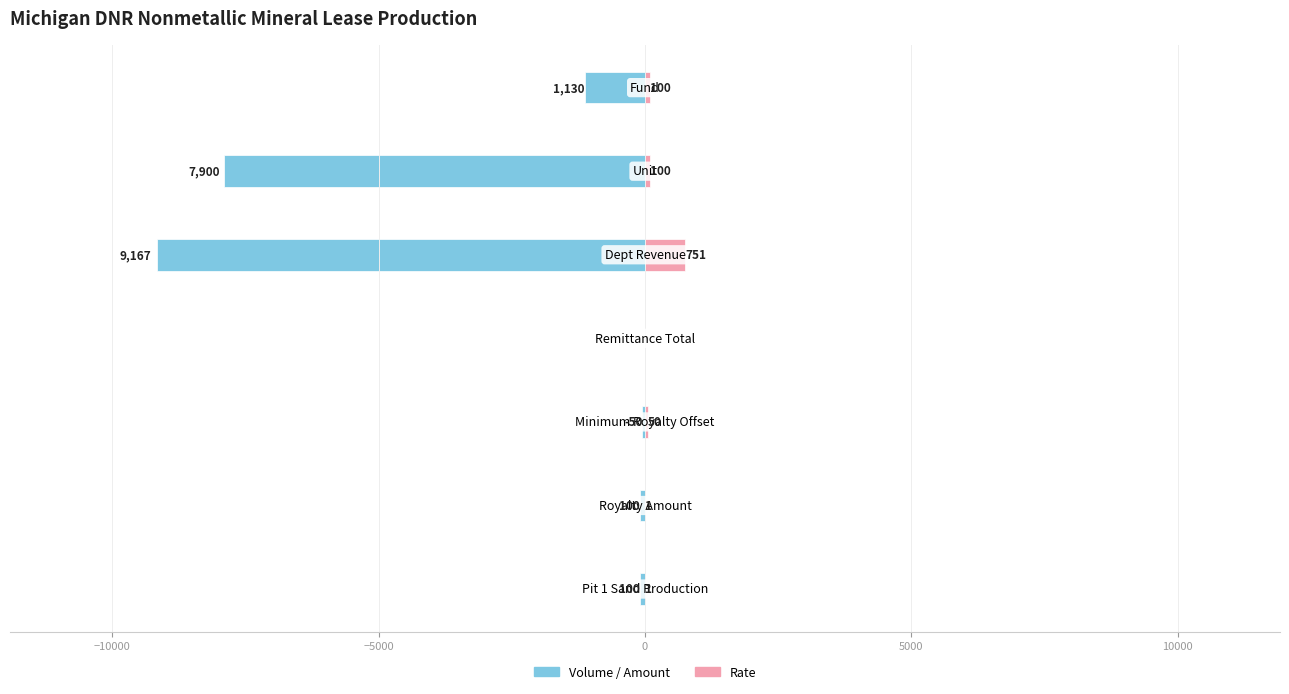

How many bars are there in each group?

2